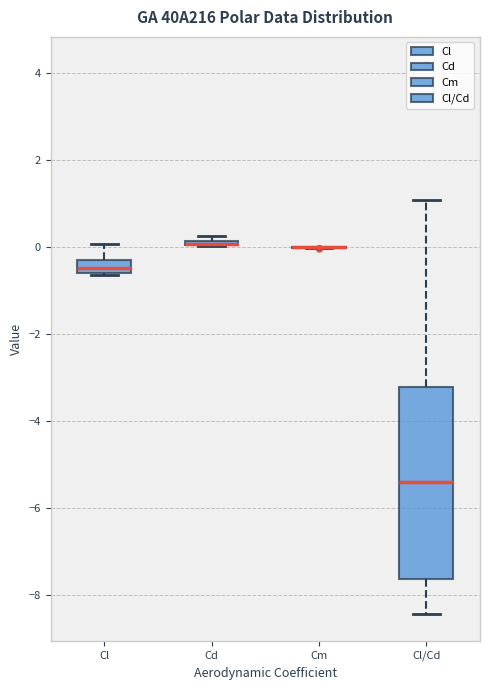

Comparing the boxes themselves (not the whiskers), which one is the tallest?

Cl/Cd